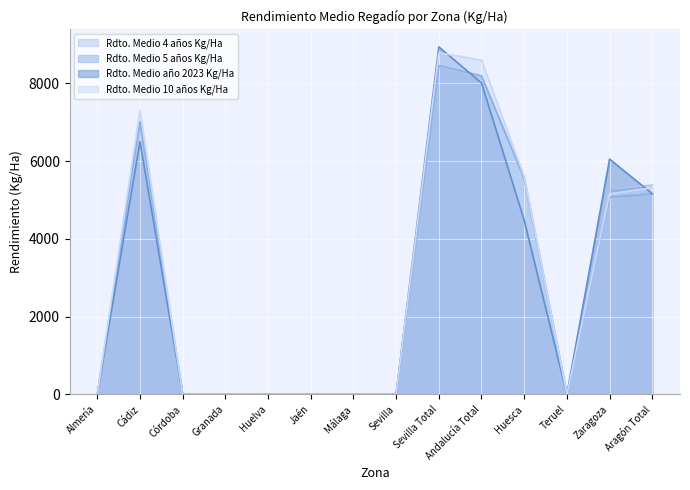

True or false: Rdto. Medio 5 años Kg/Ha has more than 2 points higher than both neighbors.

False